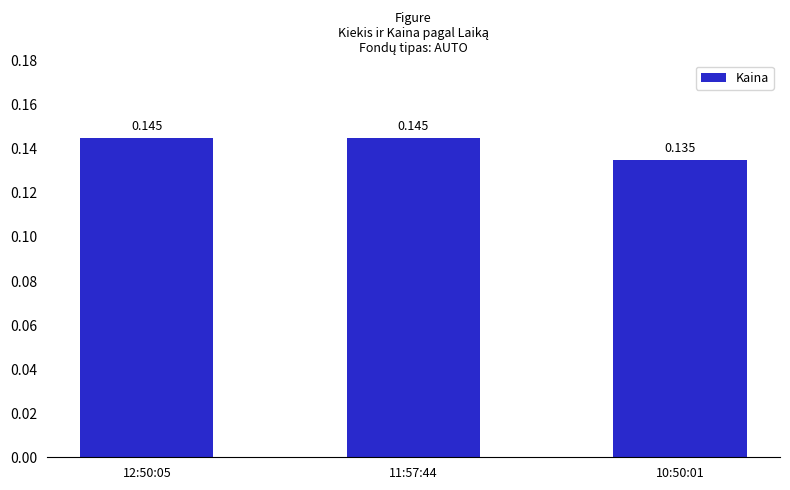

Does the chart contain any negative values?

No